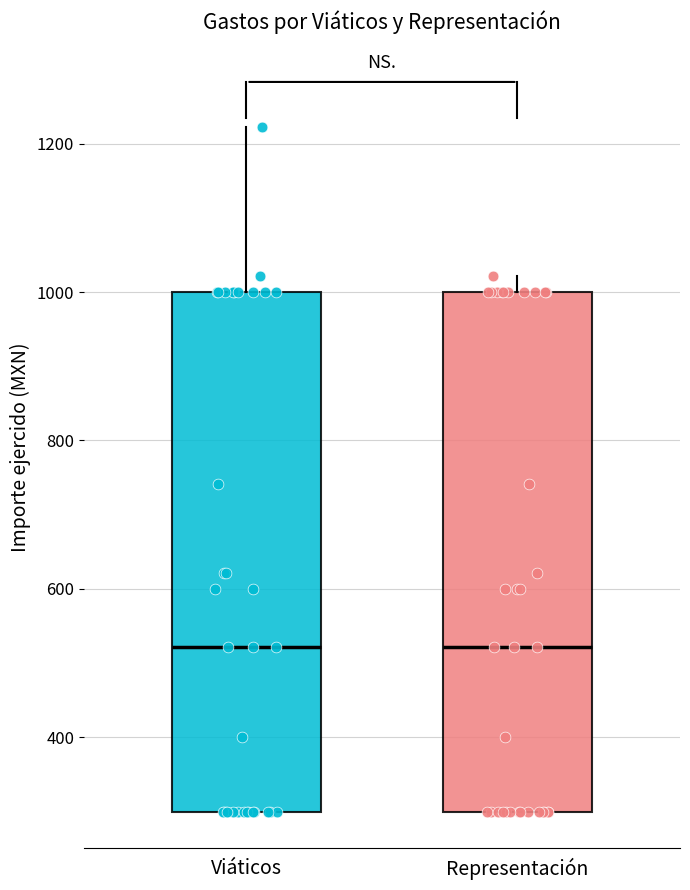

Where is the lower edge of the box for Viáticos on the y-axis? The values are not printed on the chart, so give them approximately, as read against the axis.

300